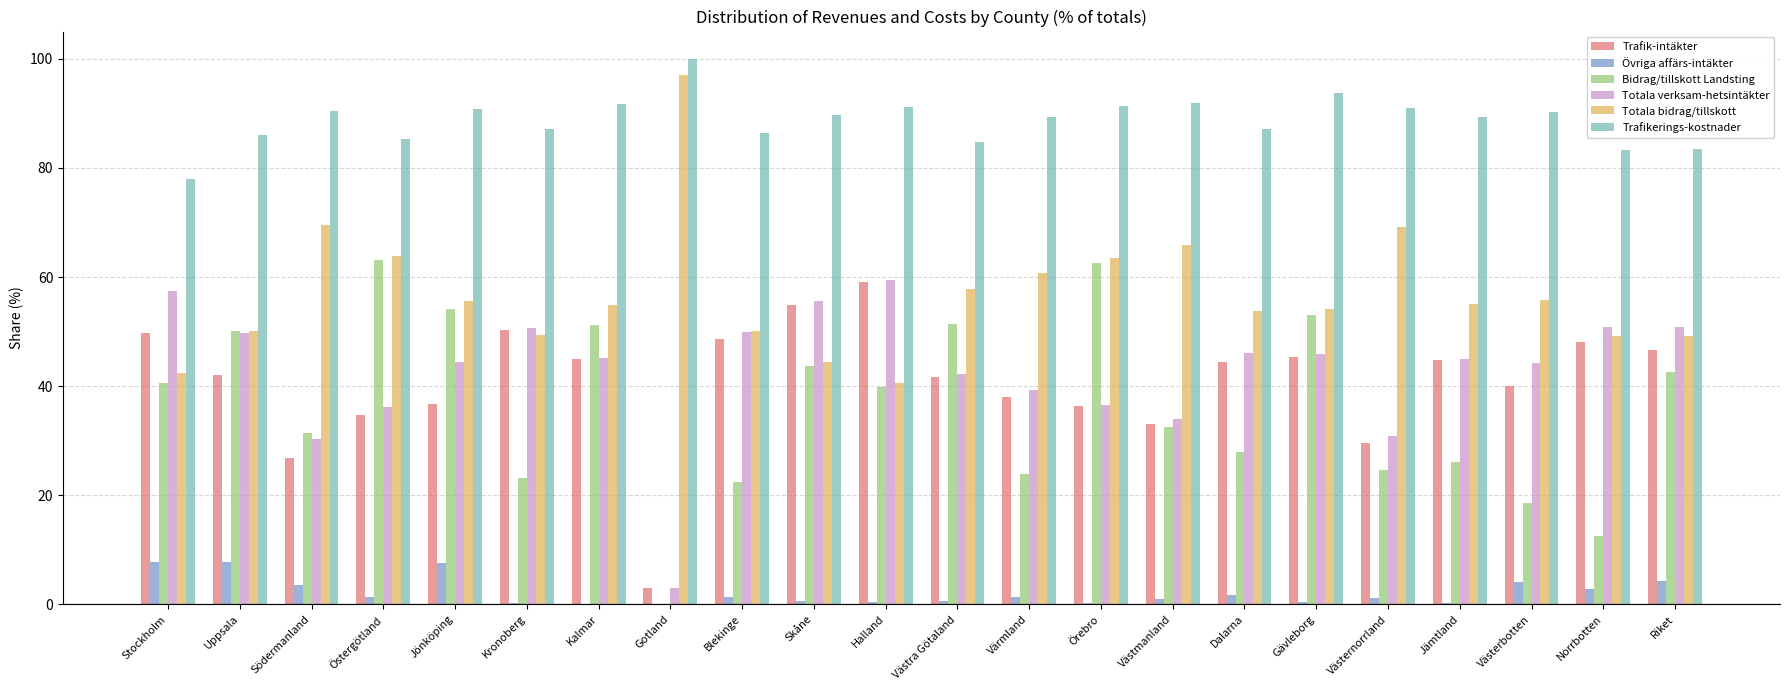

Is it true that Trafik-intäkter equals 10.6 at Gävleborg?

False